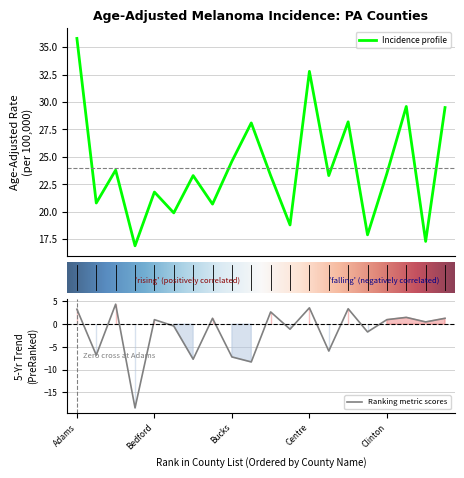

The value of Ranking metric scores at Adams is 3.3. True or false?

True